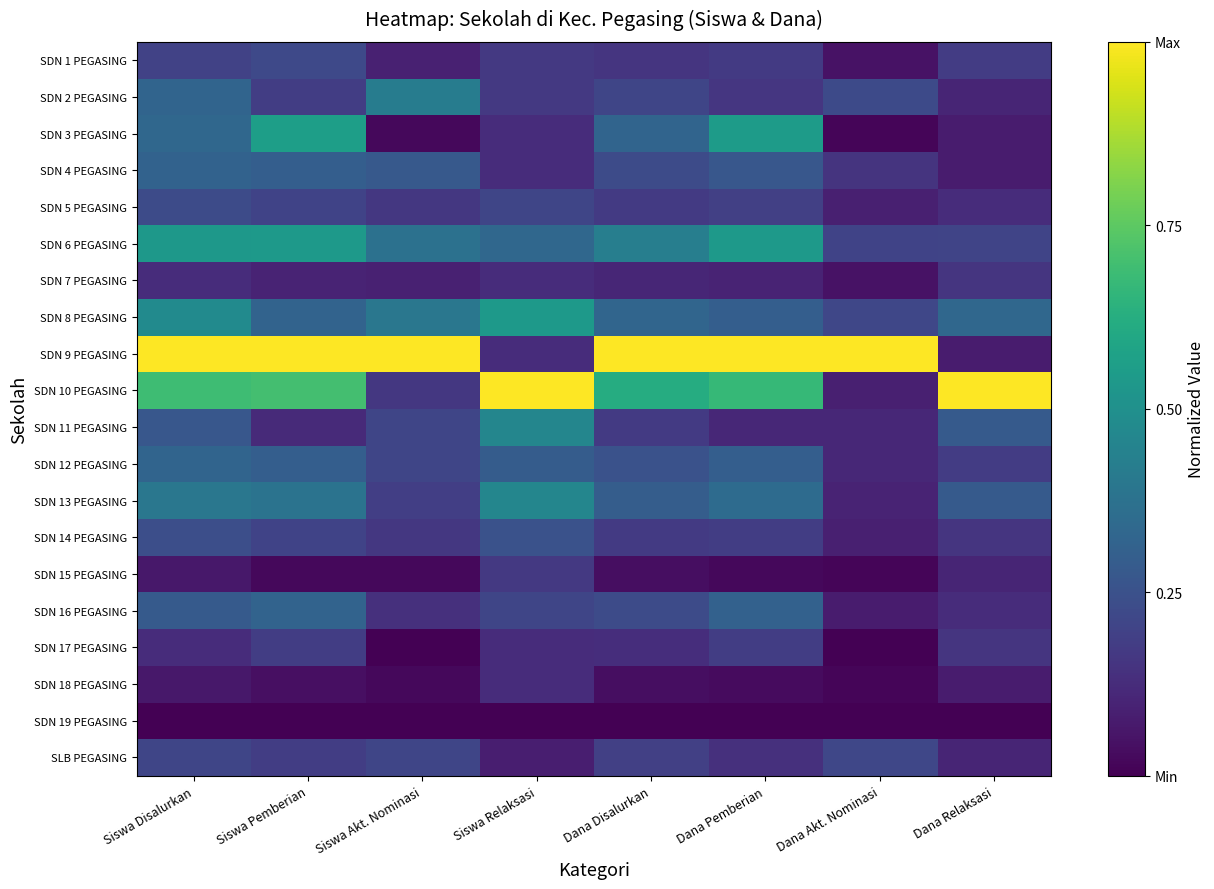

At which category is the sum across all series the highest?

Siswa Disalurkan